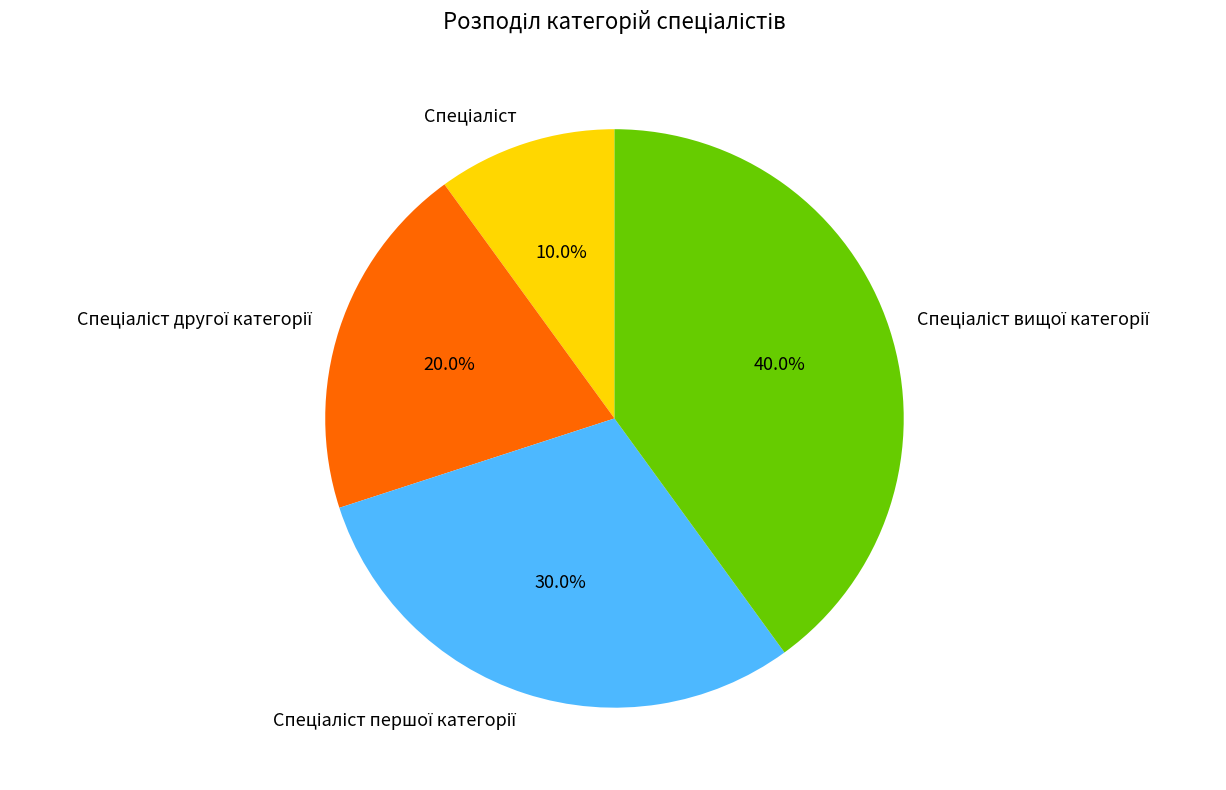

Is there any slice that represents more than half of the pie?

No